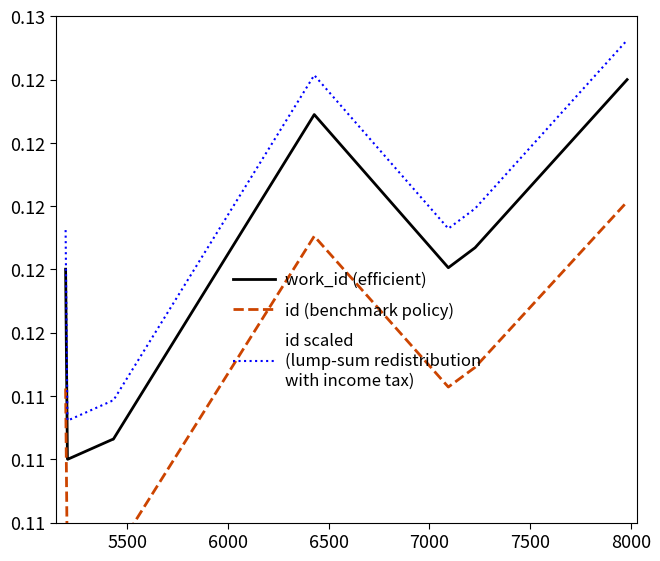

Reading right to left, what are all the values shown in this chart?

work_id (efficient): 0.1	0.1	0.1	0.1	0.1	0.1	0.1	0.1	0.1	0.1
id (benchmark policy): 0.1	0.1	0.1	0.1	0.1	0.1	0.1	0.1	0.1	0.1
id scaled
(lump-sum redistribution
with income tax): 0.1	0.1	0.1	0.1	0.1	0.1	0.1	0.1	0.1	0.1